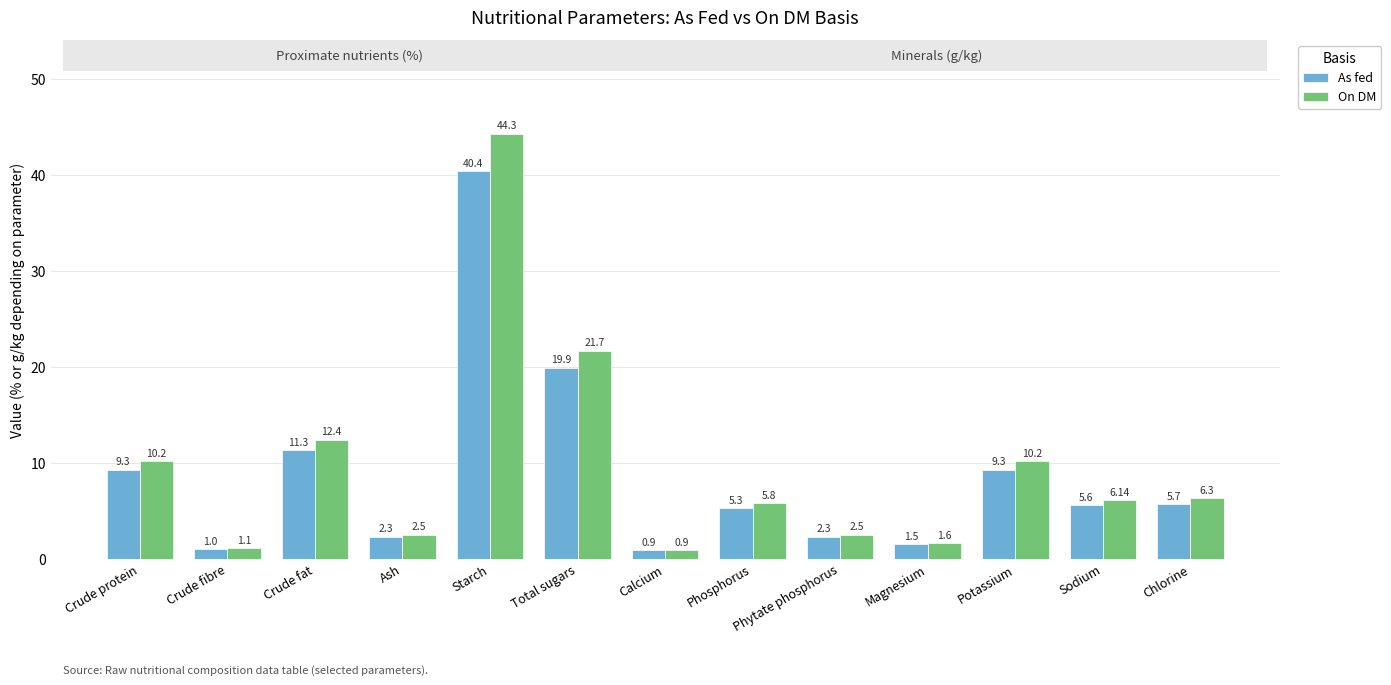

List the series in order of their overall mean, lowest first.

As fed, On DM